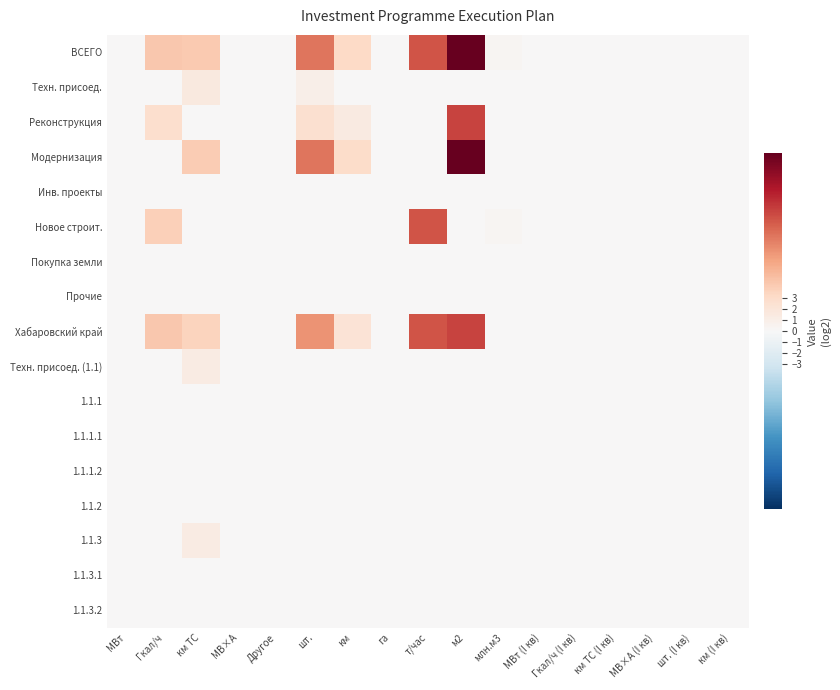

At шт. (I кв), list the series in order from smallest to largest.

ВСЕГО, Техн. присоед., Реконструкция, Модернизация, Инв. проекты, Новое строит., Покупка земли, Прочие, Хабаровский край, Техн. присоед. (1.1), 1.1.1, 1.1.1.1, 1.1.1.2, 1.1.2, 1.1.3, 1.1.3.1, 1.1.3.2